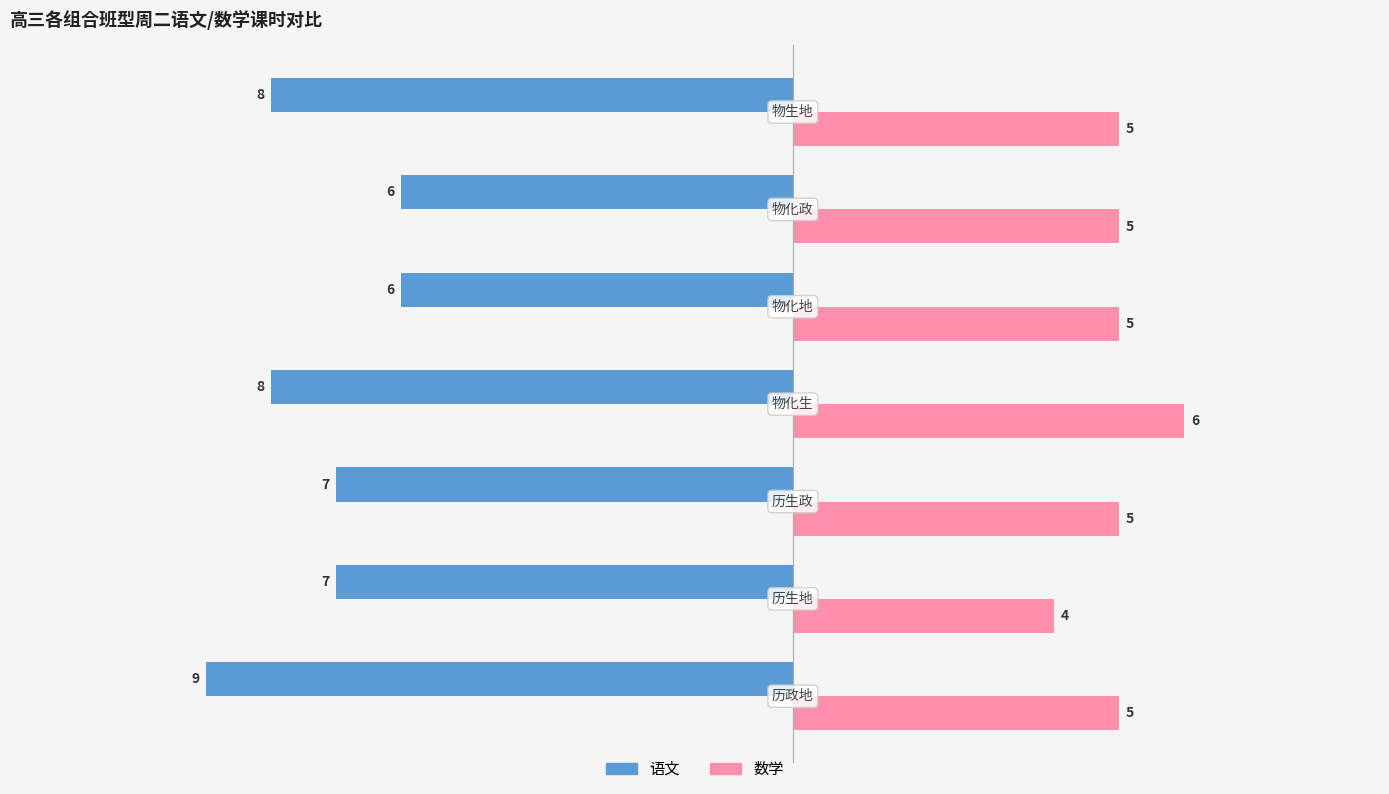

How many values in the 语文 series are below -7?

3